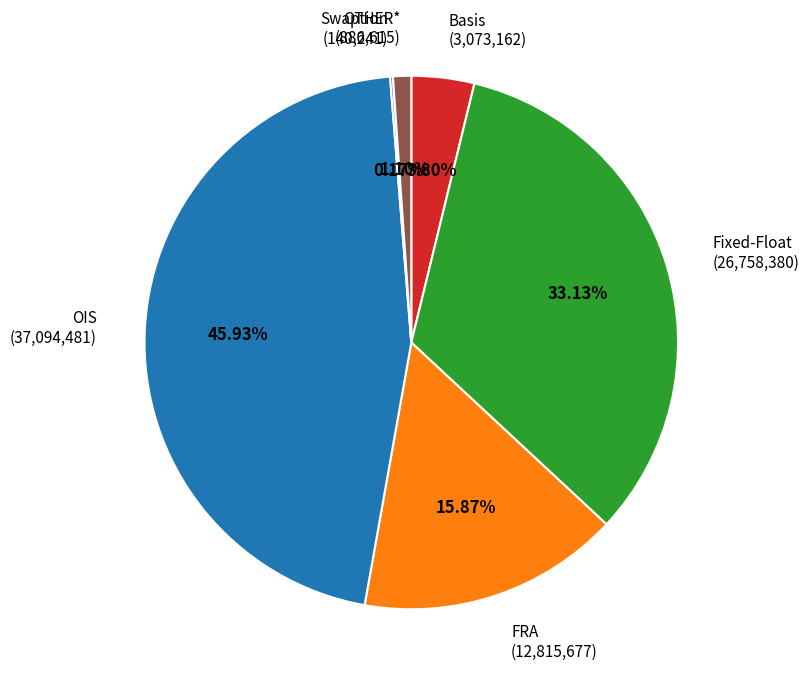

Do FRA (12,815,677) and OIS (37,094,481) together represent more than half of the pie?

Yes